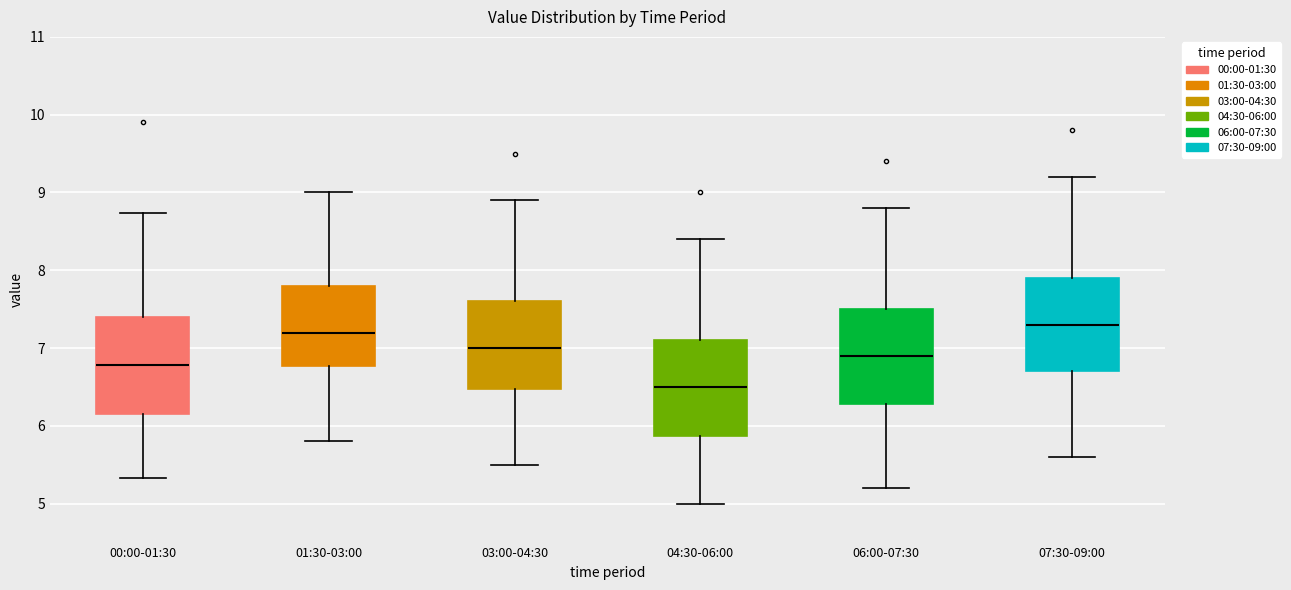

Where does the median line of the box for 07:30-09:00 sit on the y-axis? The values are not printed on the chart, so give them approximately, as read against the axis.

7.3